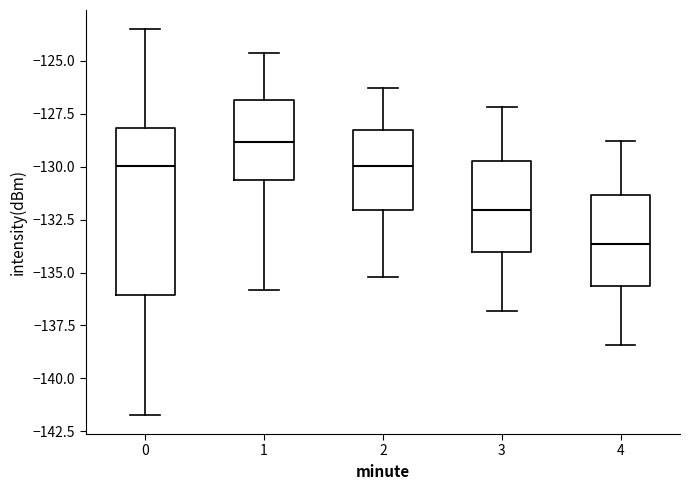

Reading left to right, transcribe this box plot: for each box, give where its median line is, the range the box spans, and where its two whiskers end, as read against the y-axis. The values are not printed on the chart, so give them approximately, as read against the axis.

0: median -130.0, box -136.0 to -128.0, whiskers -141.5 to -123.5
1: median -129.0, box -130.5 to -127.0, whiskers -136.0 to -124.5
2: median -130.0, box -132.0 to -128.0, whiskers -135.0 to -126.5
3: median -132.0, box -134.0 to -129.5, whiskers -137.0 to -127.0
4: median -133.5, box -135.5 to -131.5, whiskers -138.5 to -129.0